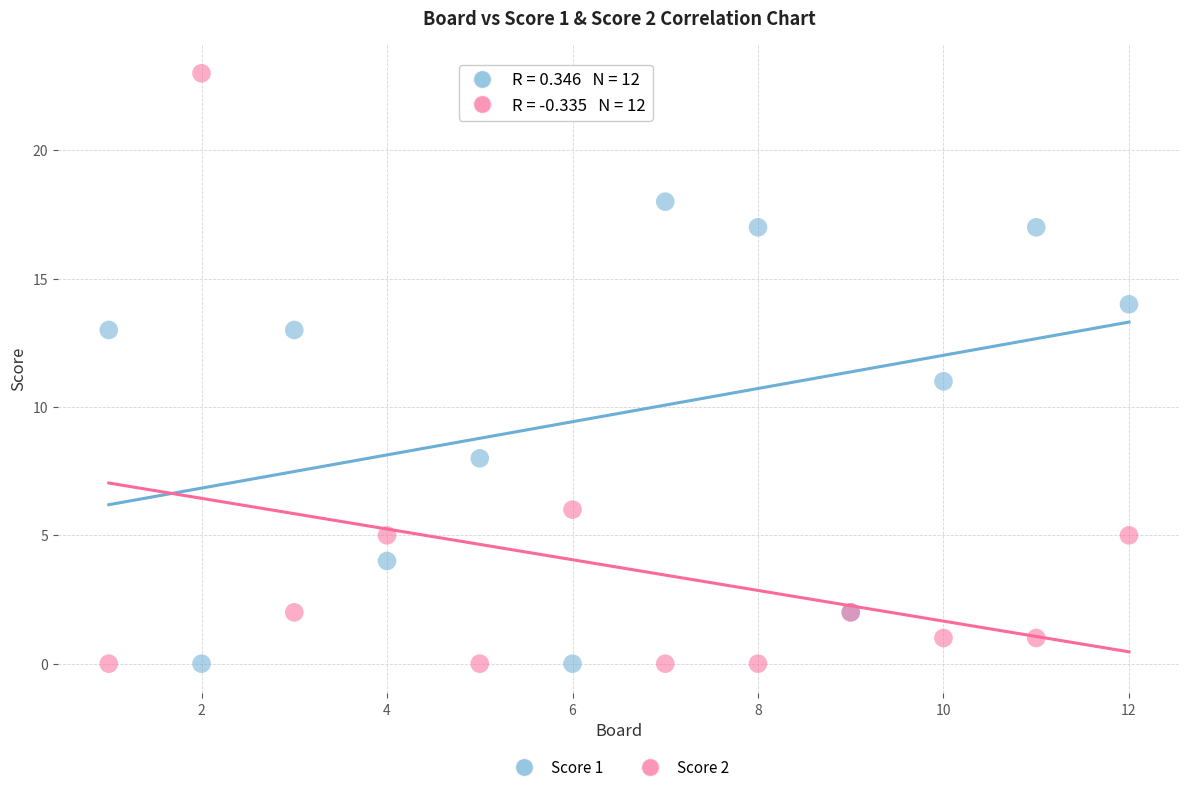

Which series has the largest Y range (max minus min)?

Score 2